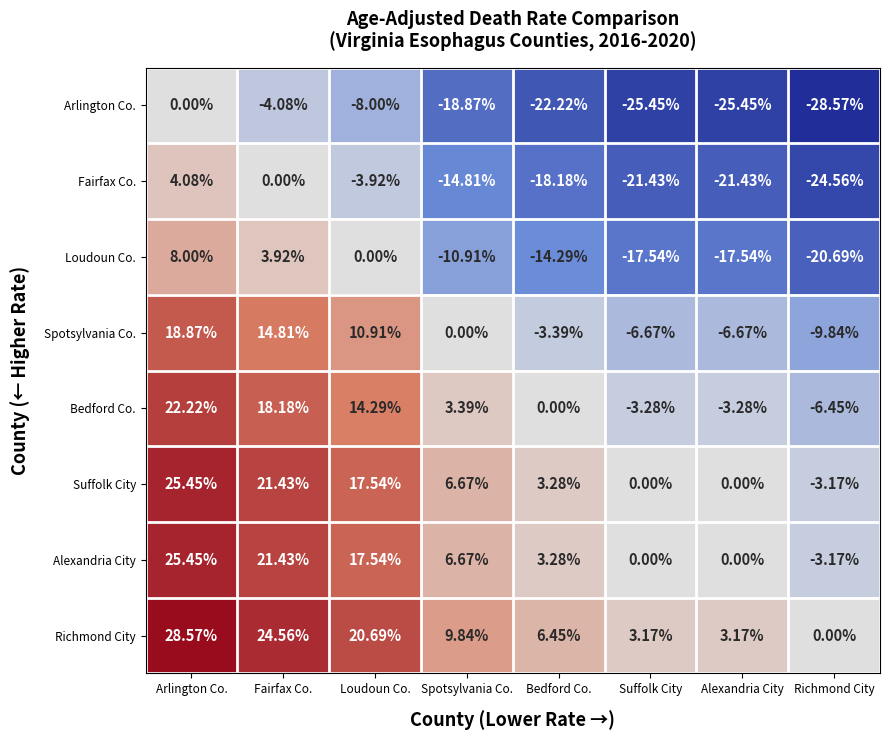

What is the difference between the highest and lowest values at Bedford Co.?

28.7